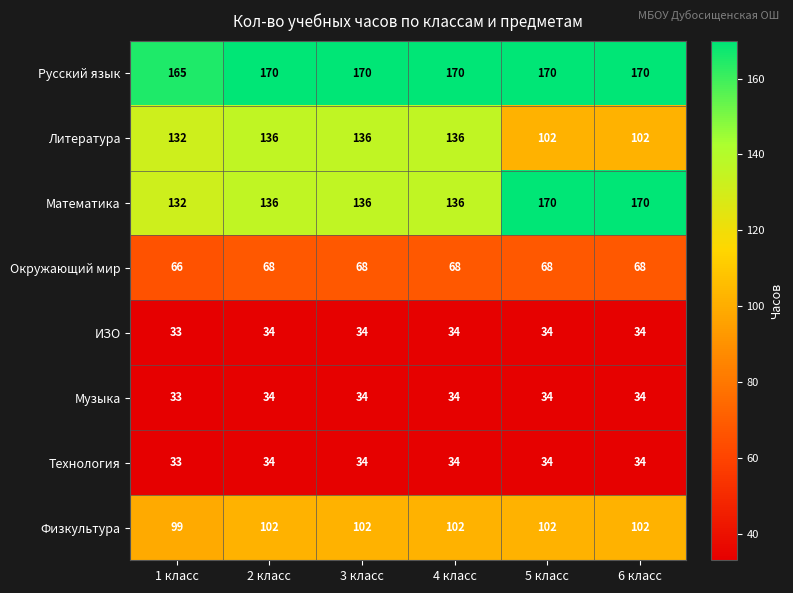

How many Физкультура values are between 102 and 103?

5